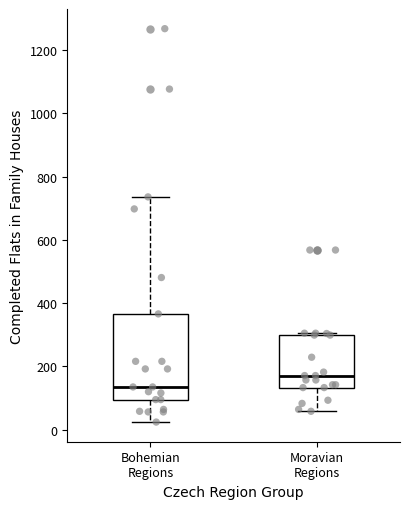

Reading left to right, read every box against the y-axis: the position of its median line, the range the box covers, and the ends of its whiskers. The values are not printed on the chart, so give them approximately, as read against the axis.

Bohemian Regions: median 140, box 100 to 360, whiskers 20 to 740
Moravian Regions: median 180, box 140 to 300, whiskers 60 to 300